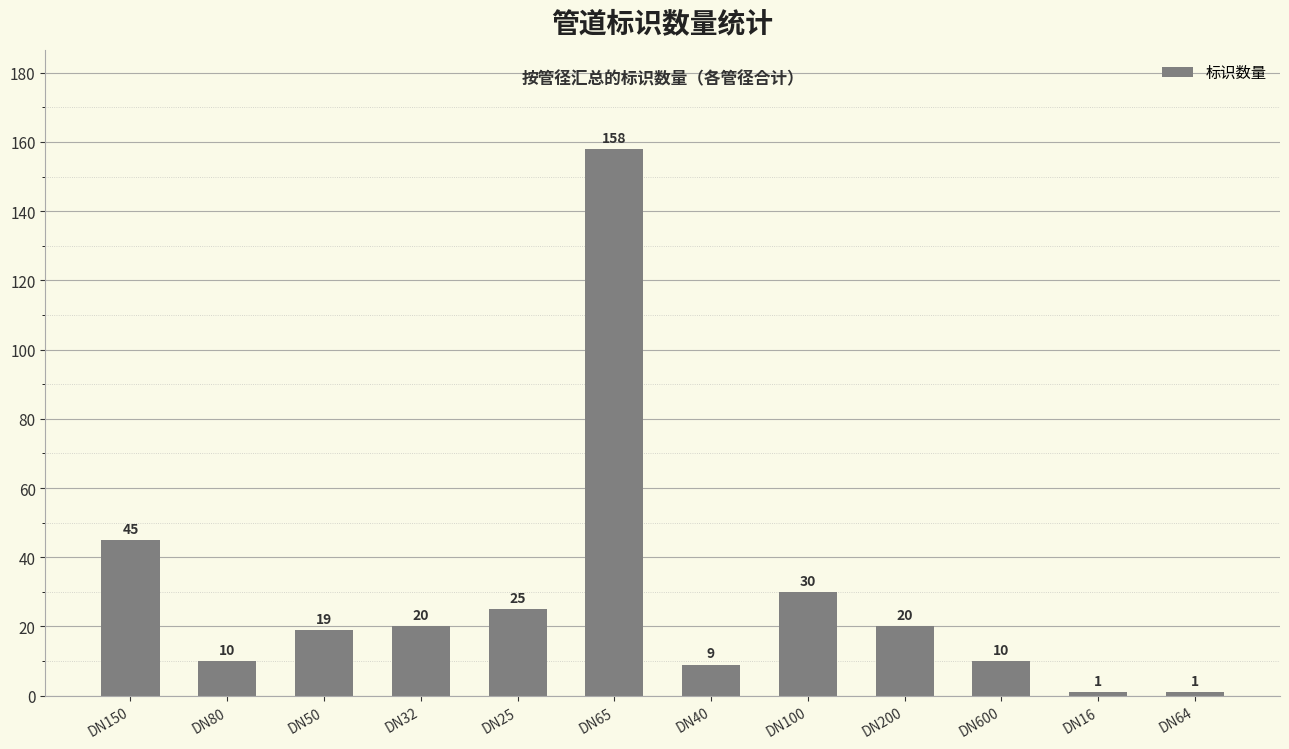

What is the value of the 9th bar from the left?

20